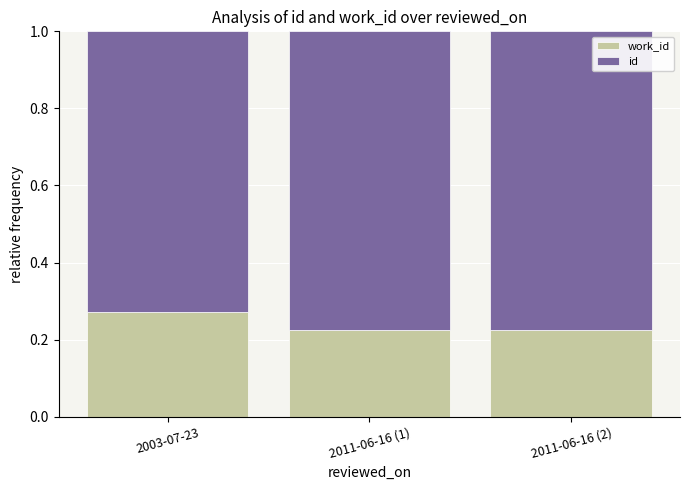

What is the total value across all series at 2011-06-16 (1)?

1.0